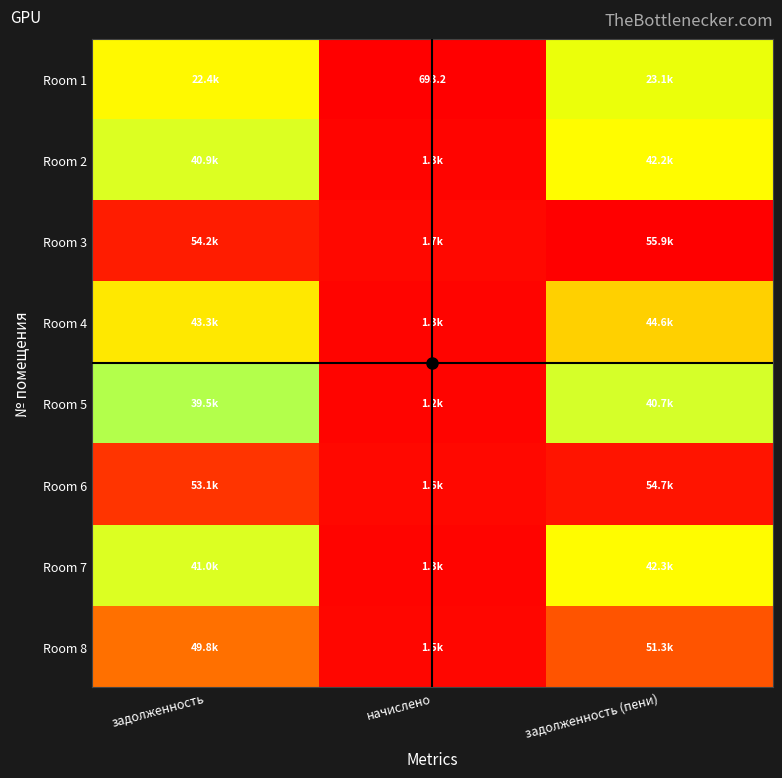

At задолженность (пени), list the series in order from smallest to largest.

Room 1, Room 5, Room 2, Room 7, Room 4, Room 8, Room 6, Room 3